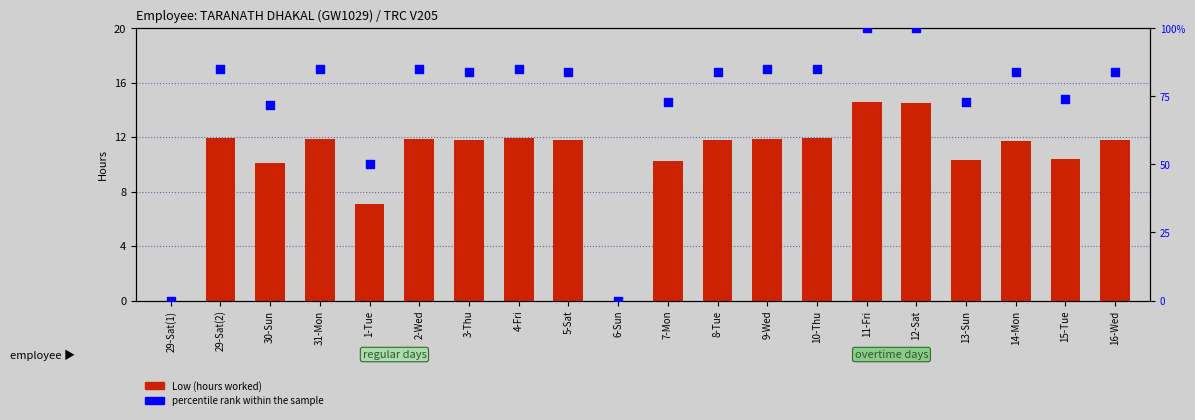

What is the total value across all series at 15-Tue?

84.4